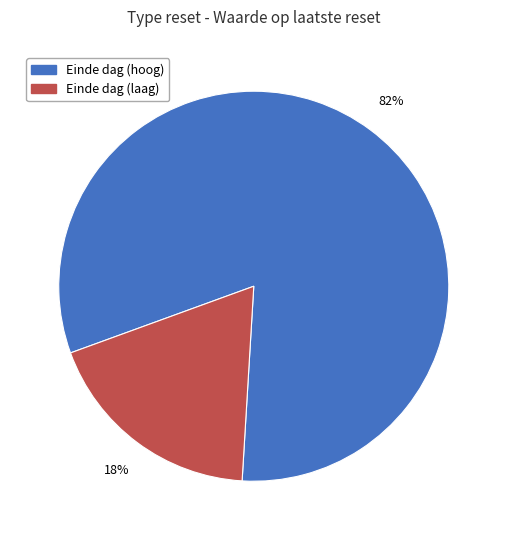

Is there any slice that represents more than half of the pie?

Yes